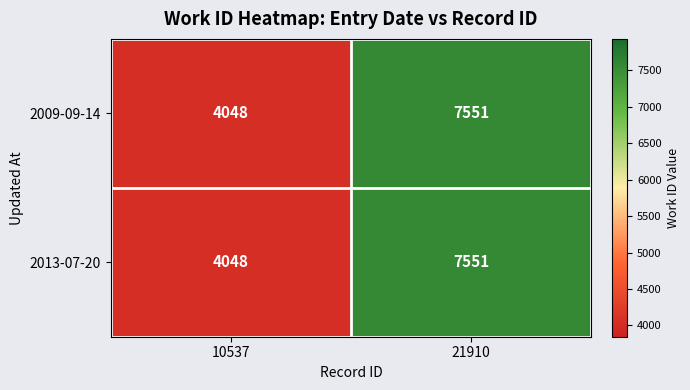

What is the difference between the maximum and minimum values in the 2009-09-14 series?

3503